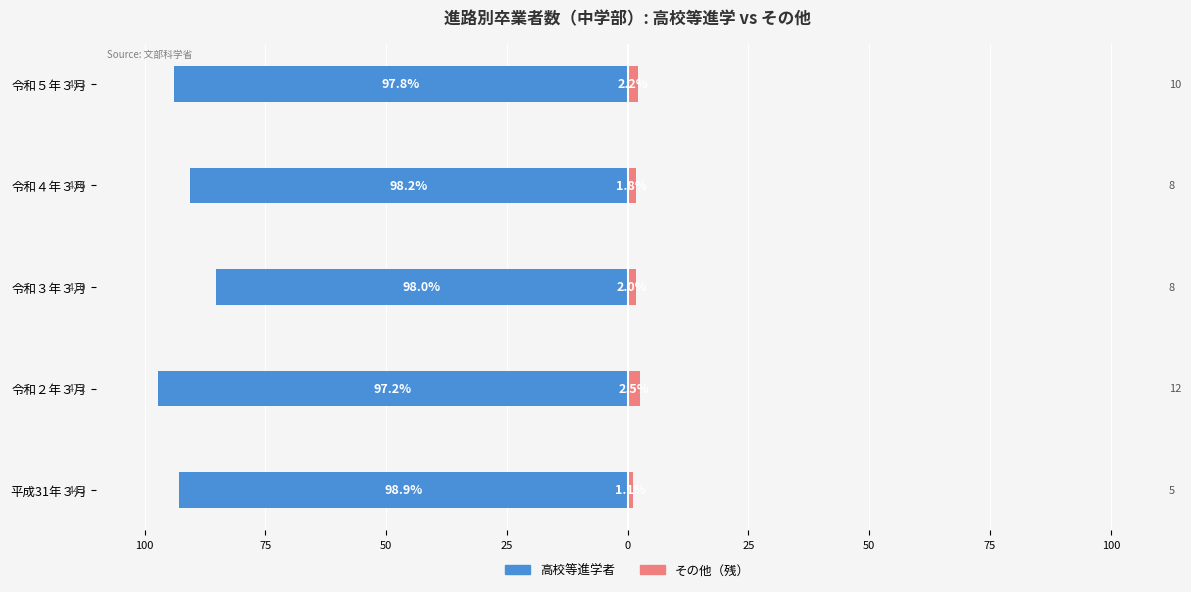

What is the value of the Other/Remaining bar at the 1st from the left?

1.1